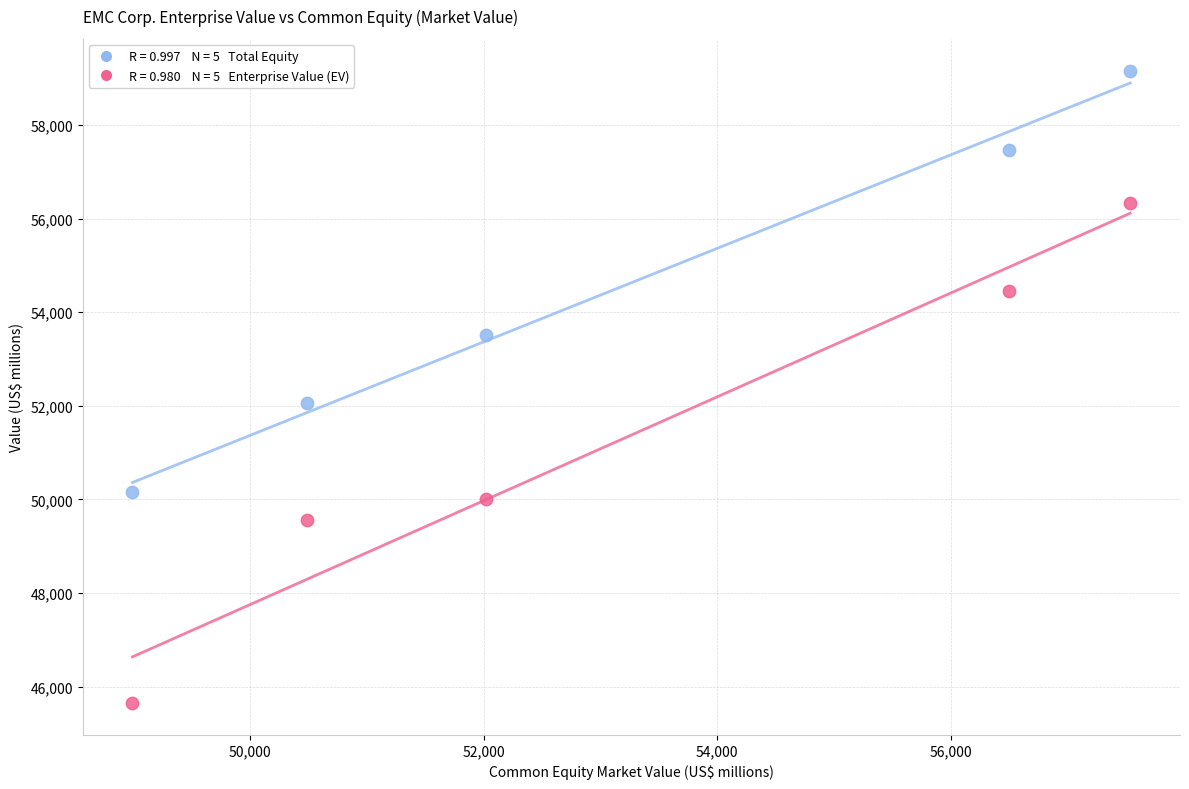

Across all series, what Y value is closest to 52403?

52066